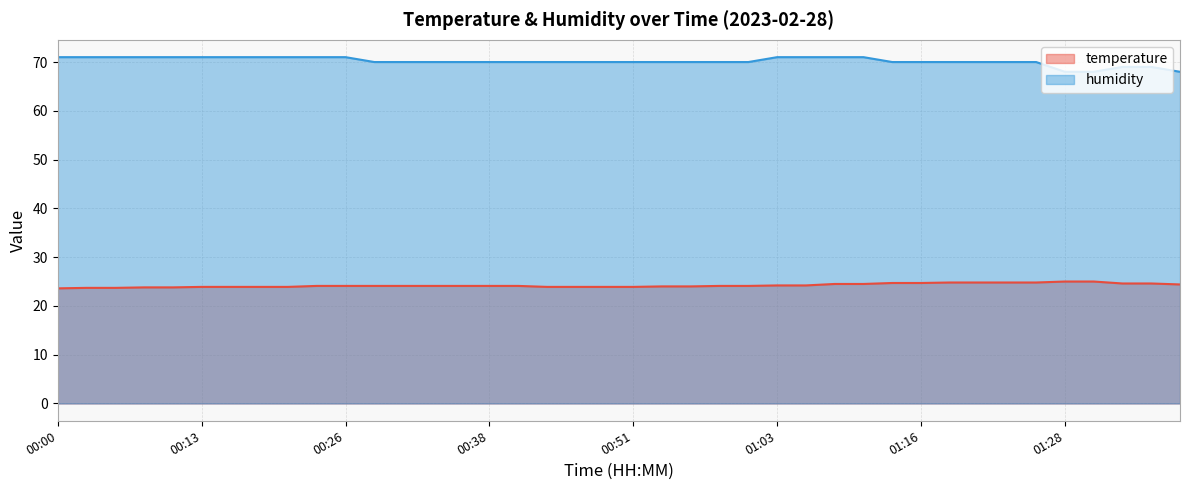

True or false: humidity has more than 1 interior local peaks.

False